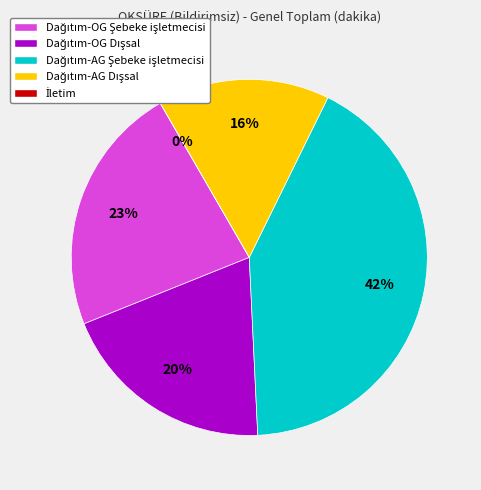

Rank the categories by value from lowest to highest.

İletim, Dağıtım-AG Dışsal, Dağıtım-OG Dışsal, Dağıtım-OG Şebeke işletmecisi, Dağıtım-AG Şebeke işletmecisi